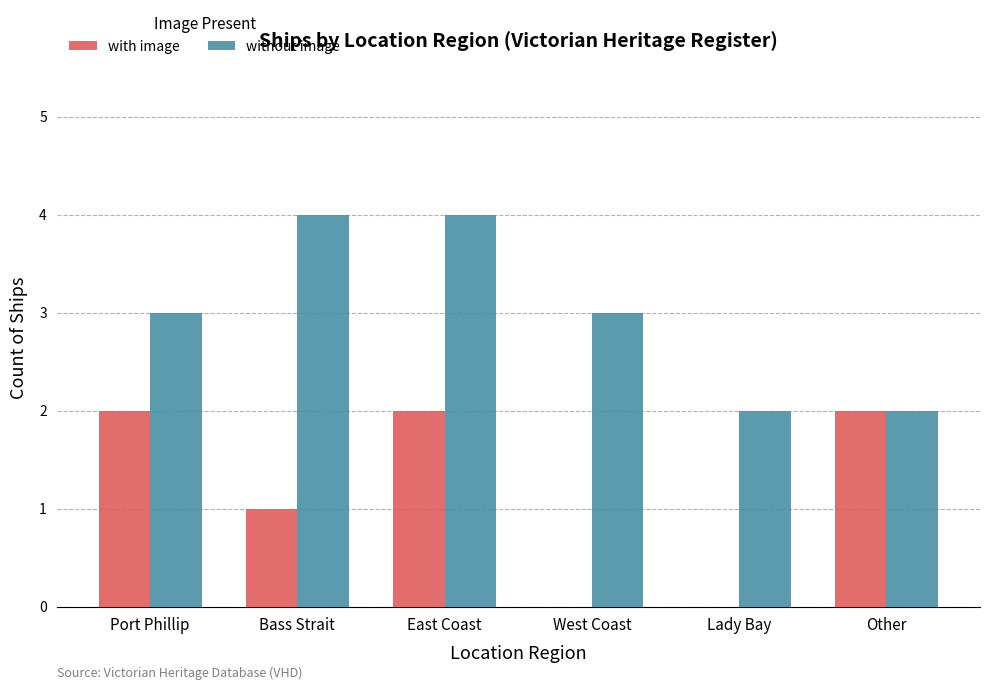

Is the value of with image at West Coast greater than the value of without image at Bass Strait?

No